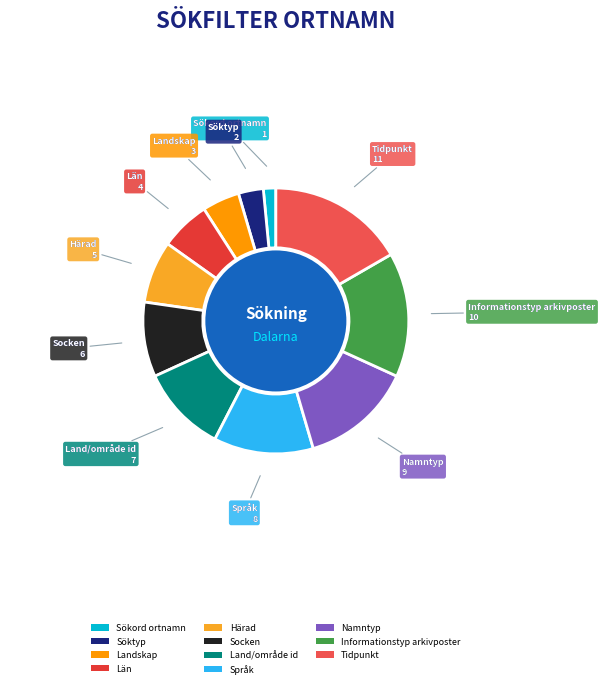

How many segments does this pie chart have?

11